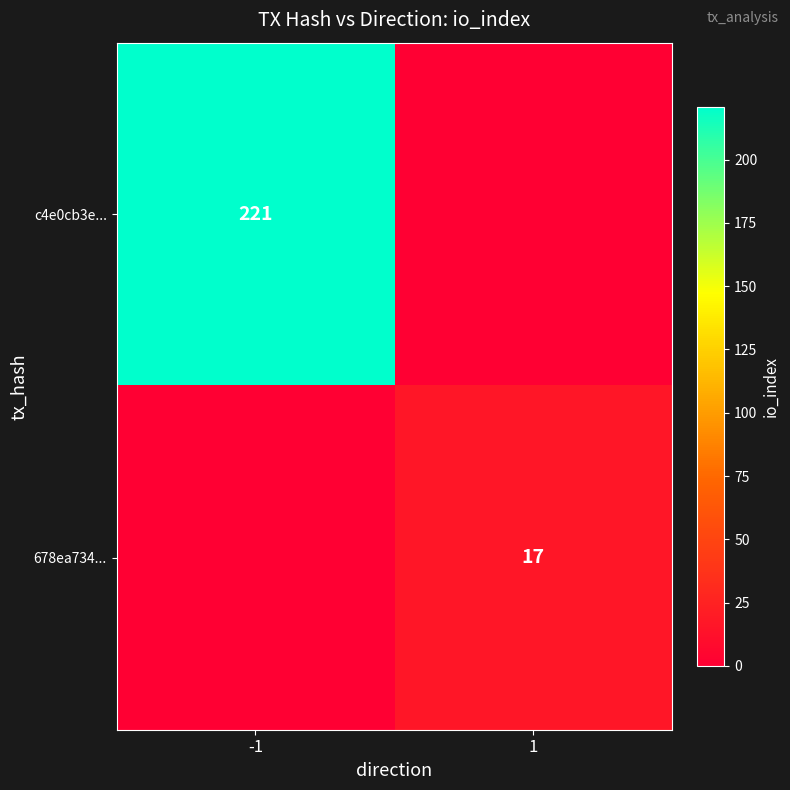

True or false: c4e0cb3e... has a value of 105 at -1.

False